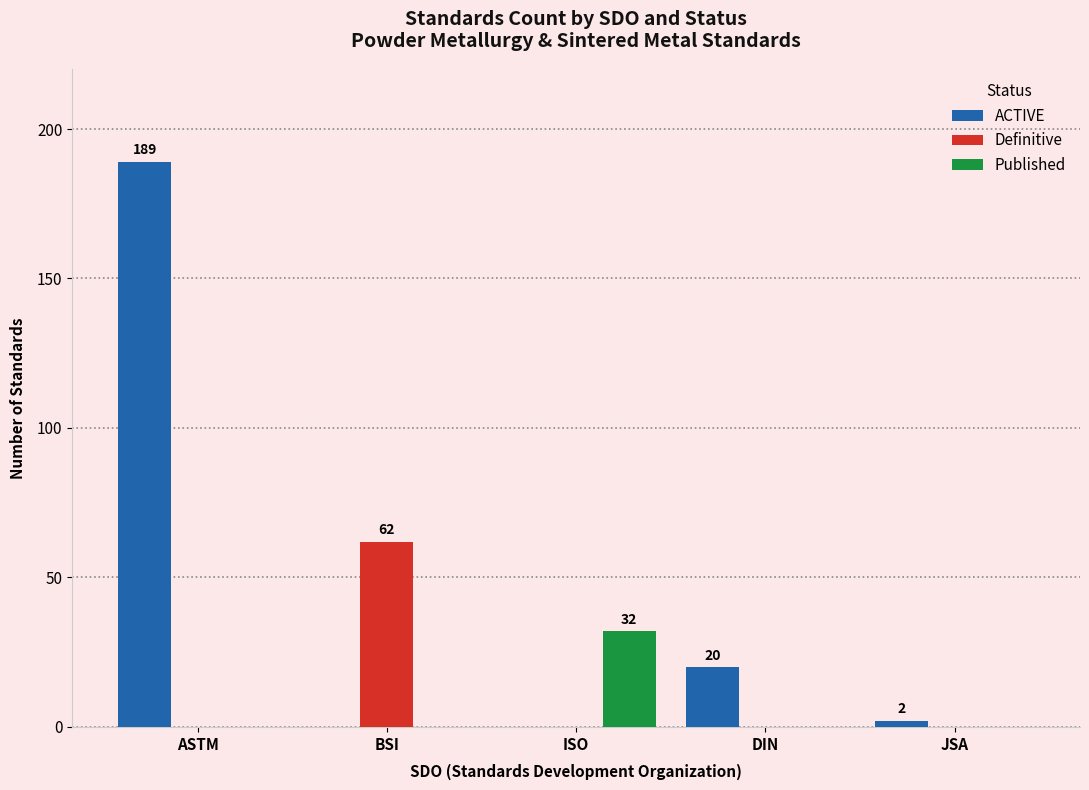

Count the number of data series in this chart.

3